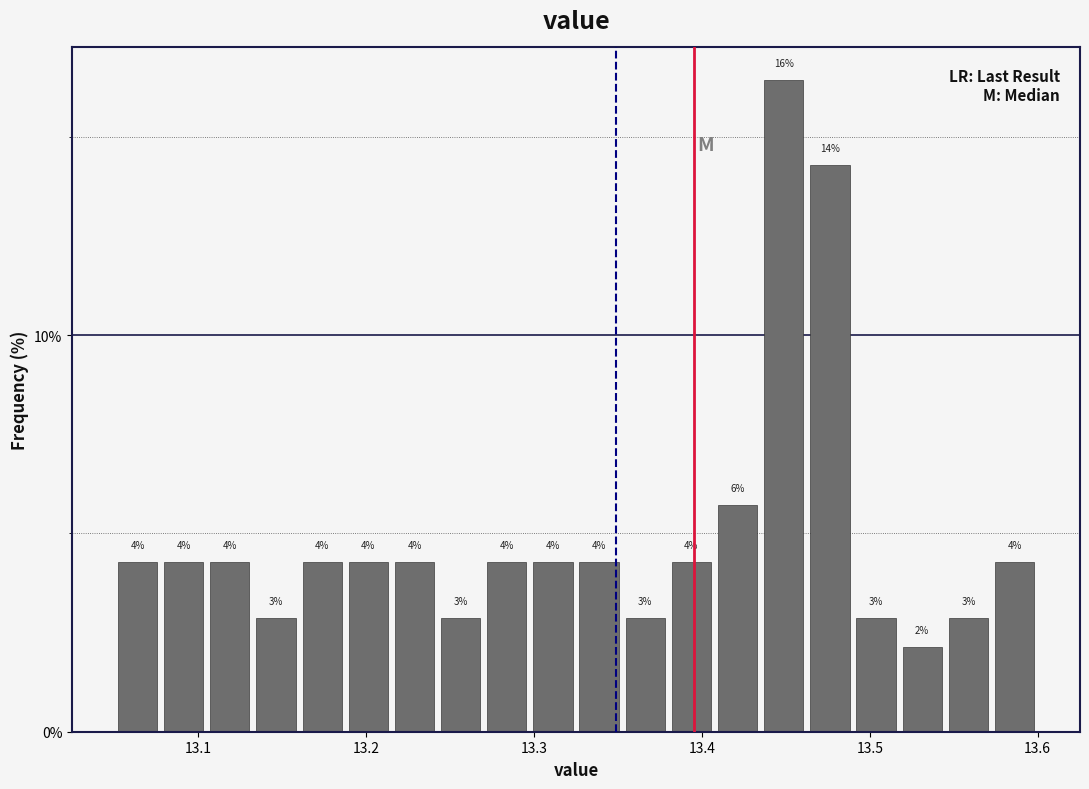

Read against the x-axis, roughly where is the centre of the tallest bar?

13.45